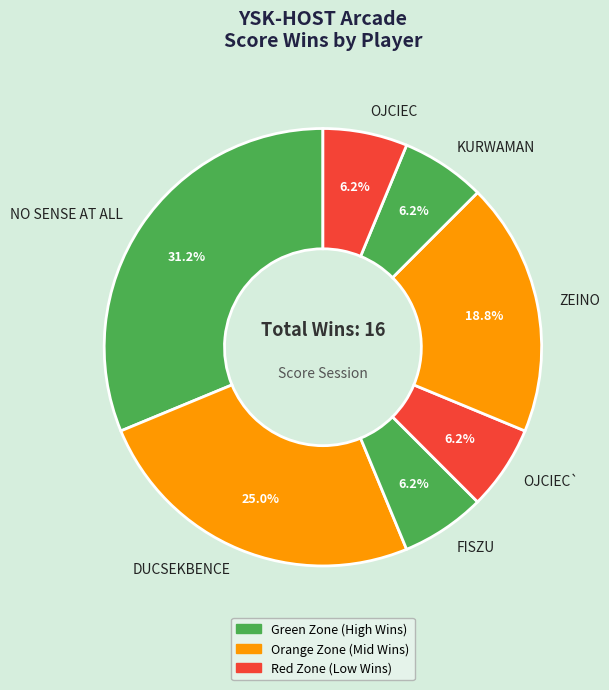

Which slice is the largest?

NO SENSE AT ALL